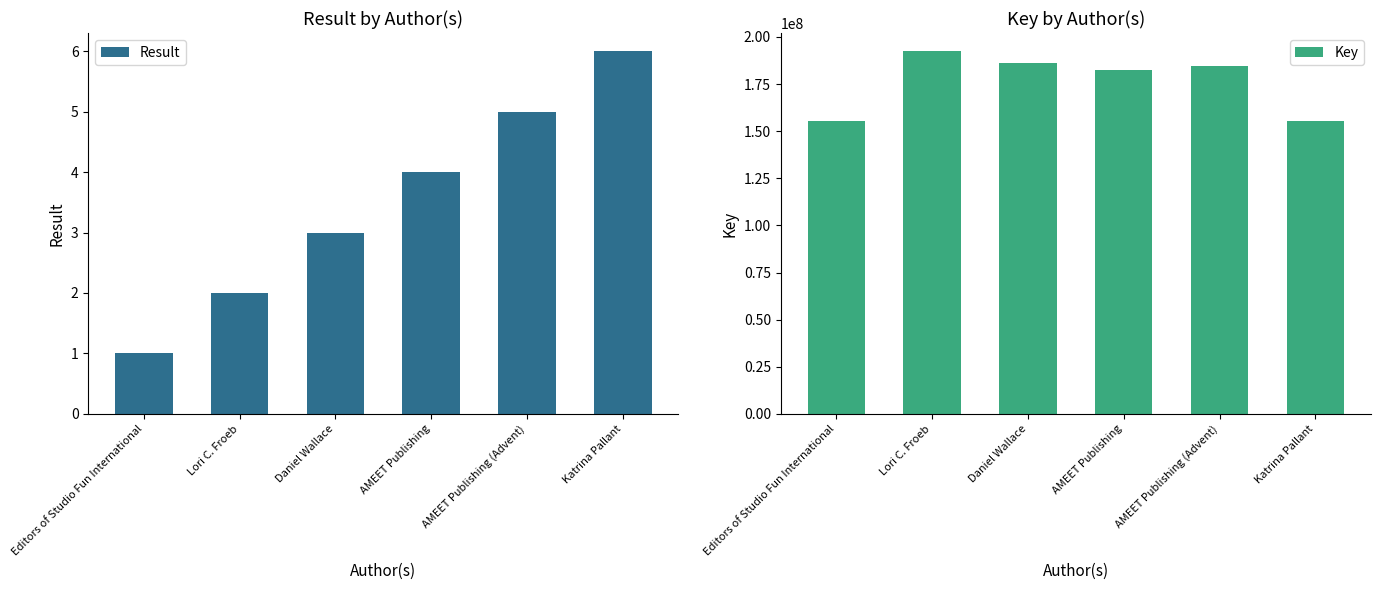

What are all the series names shown in the legend?

Result, Key